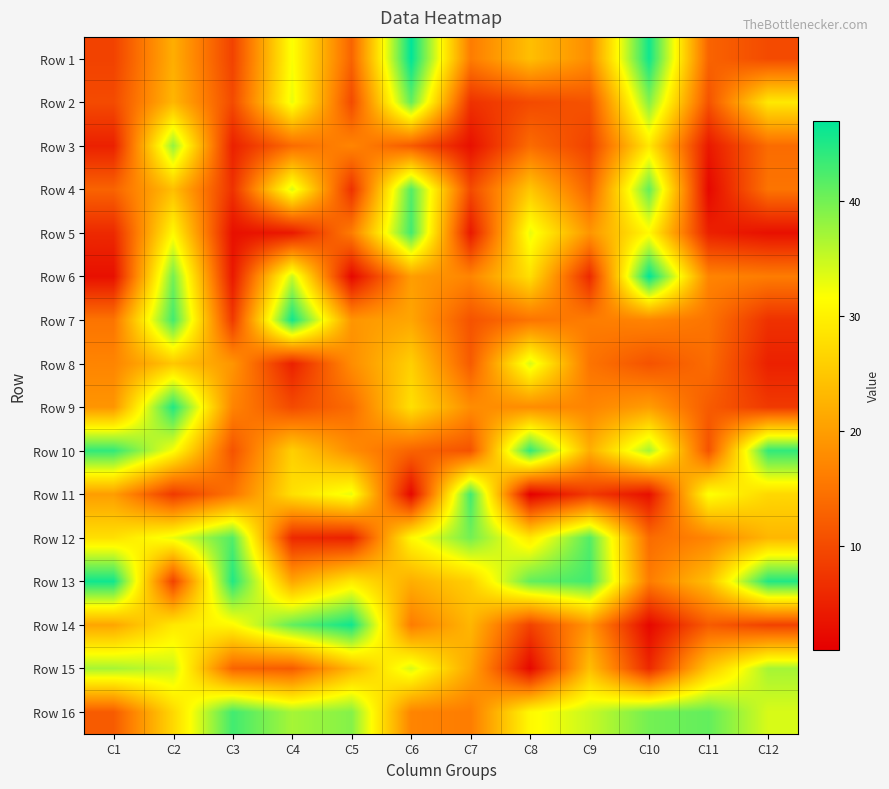

What is the maximum value shown in the chart?

47